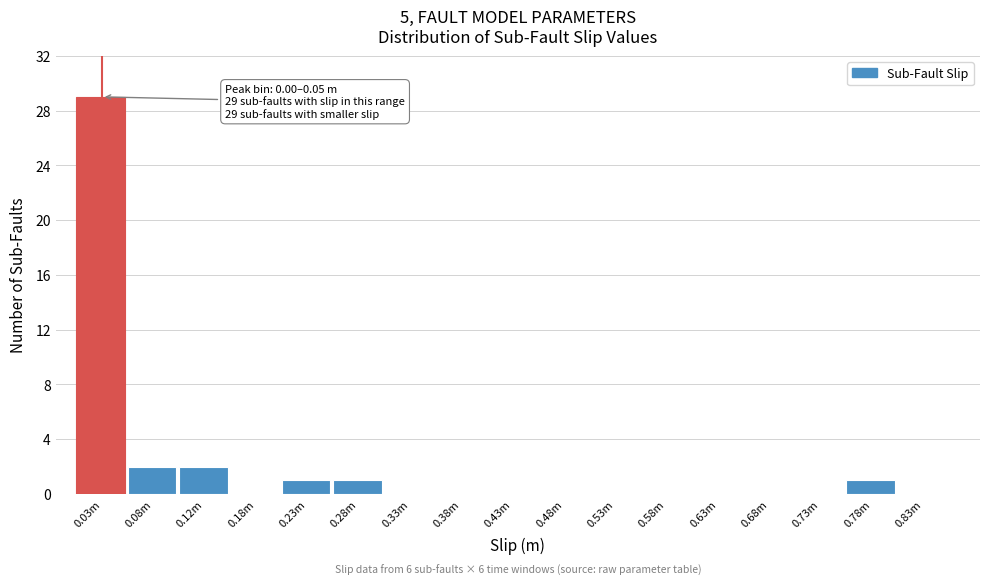

Reading left to right, what are all the values shown in this chart?

0.03m=29	0.08m=2	0.12m=2	0.18m=0	0.23m=1	0.28m=1	0.33m=0	0.38m=0	0.43m=0	0.48m=0	0.53m=0	0.58m=0	0.63m=0	0.68m=0	0.73m=0	0.78m=1	0.83m=0